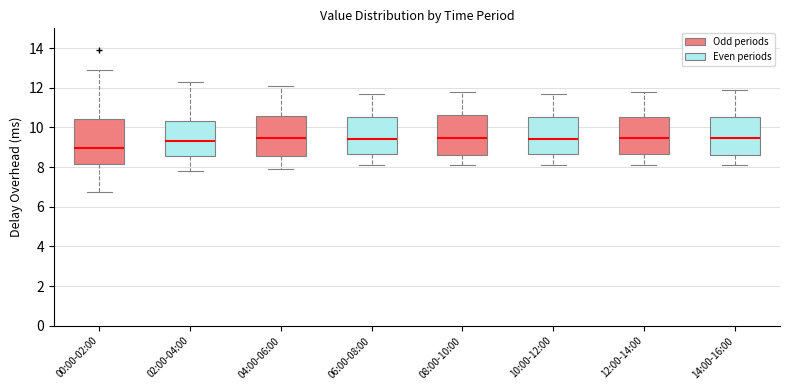

Reading left to right, transcribe this box plot: for each box, give where its median line is, the range the box spans, and where its two whiskers end, as read against the y-axis. The values are not printed on the chart, so give them approximately, as read against the axis.

00:00-02:00: median 9.0, box 8.2 to 10.4, whiskers 6.8 to 13.0
02:00-04:00: median 9.4, box 8.6 to 10.4, whiskers 7.8 to 12.4
04:00-06:00: median 9.4, box 8.6 to 10.6, whiskers 8.0 to 12.2
06:00-08:00: median 9.4, box 8.6 to 10.6, whiskers 8.2 to 11.8
08:00-10:00: median 9.4, box 8.6 to 10.6, whiskers 8.2 to 11.8
10:00-12:00: median 9.4, box 8.6 to 10.6, whiskers 8.2 to 11.8
12:00-14:00: median 9.4, box 8.6 to 10.6, whiskers 8.2 to 11.8
14:00-16:00: median 9.4, box 8.6 to 10.6, whiskers 8.2 to 12.0